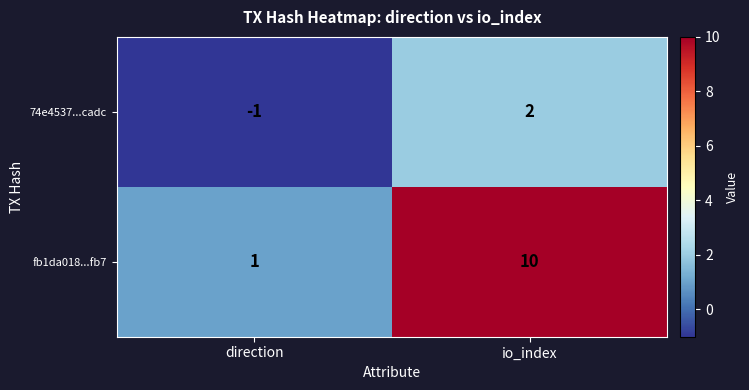

At which category is the sum across all series the highest?

io_index